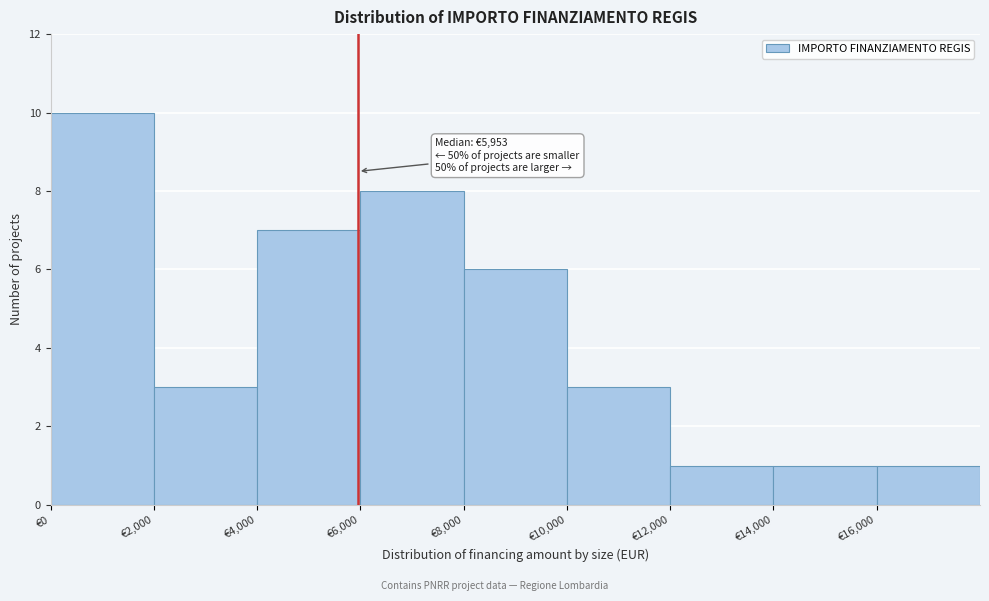

Over which range of the x-axis is the bar tallest?

0 to 2000